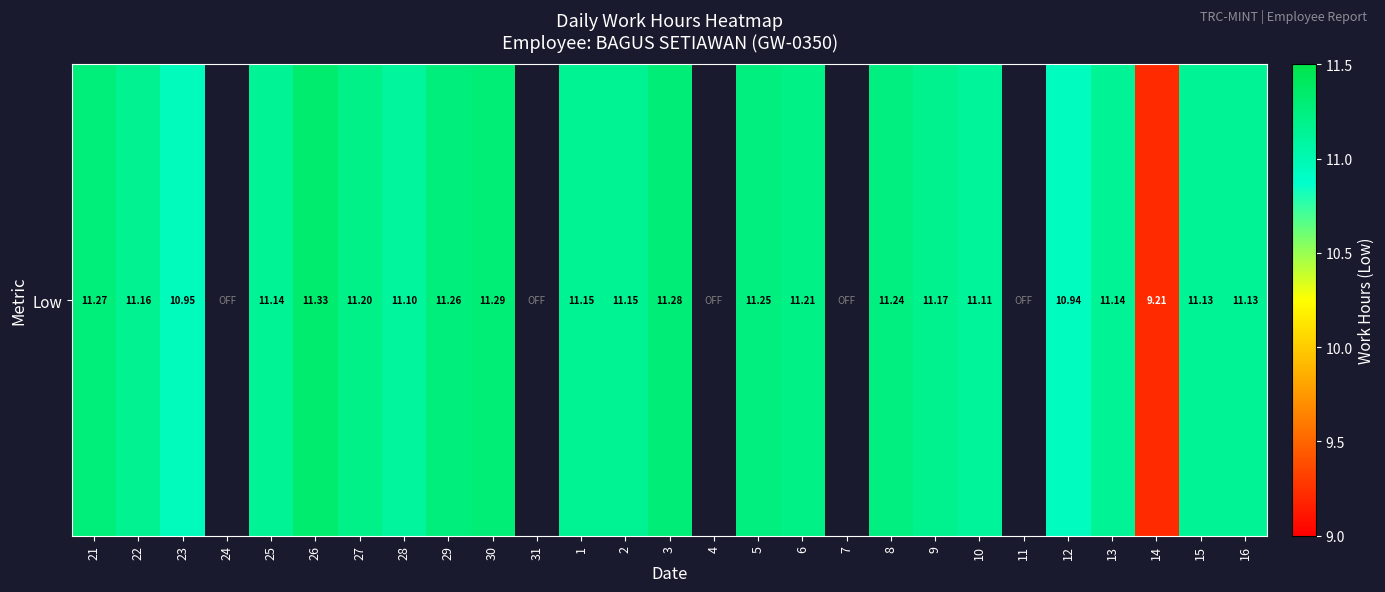

Rank the categories by value from highest to lowest.

26, 30, 3, 21, 29, 5, 8, 6, 27, 9, 22, 1, 2, 25, 13, 15, 16, 10, 28, 23, 12, 14, 24, 31, 4, 7, 11